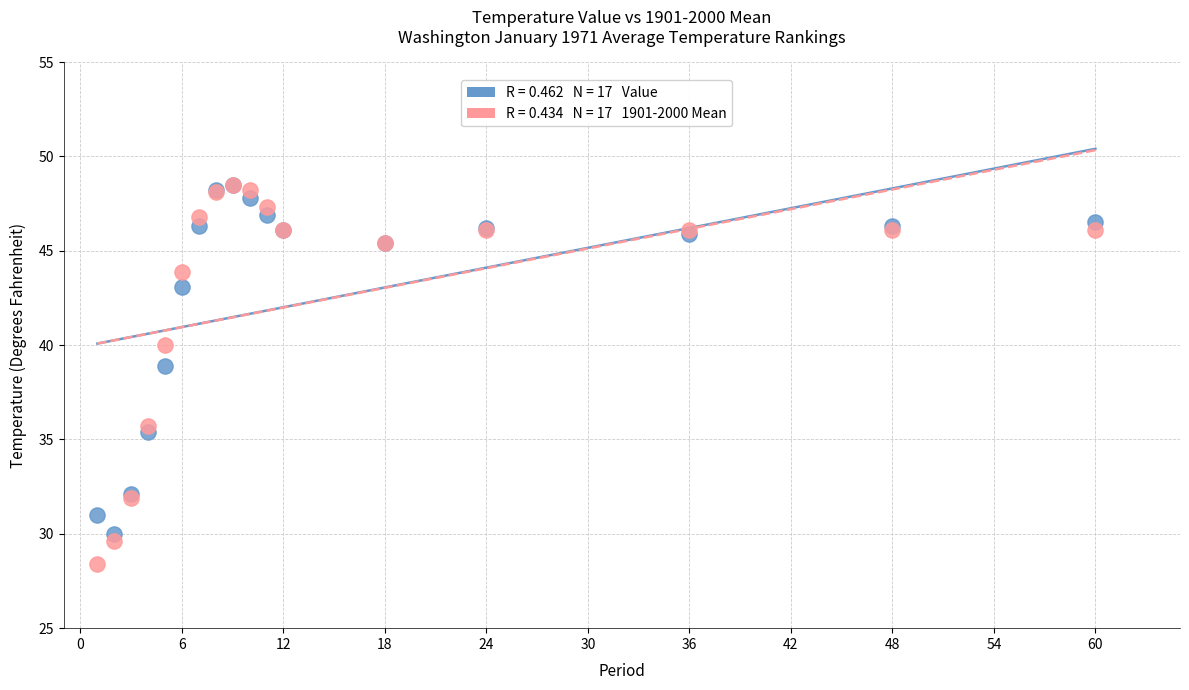

Across all series, what Y value is closest to 38?

38.9